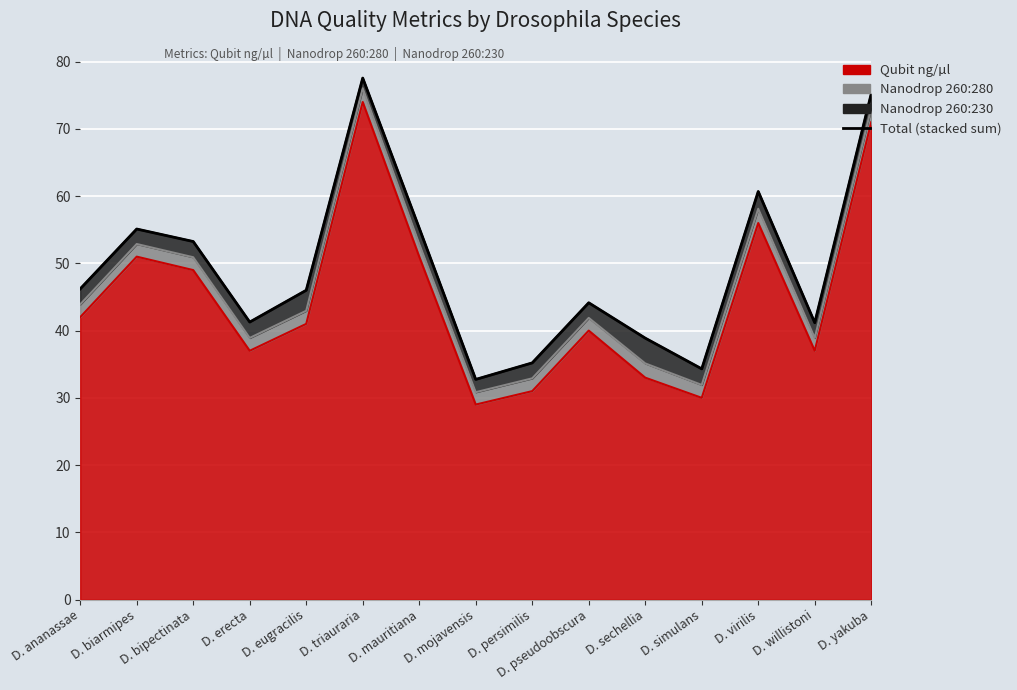

How many interior local valleys (lower than both neighbors) does the data have?

4